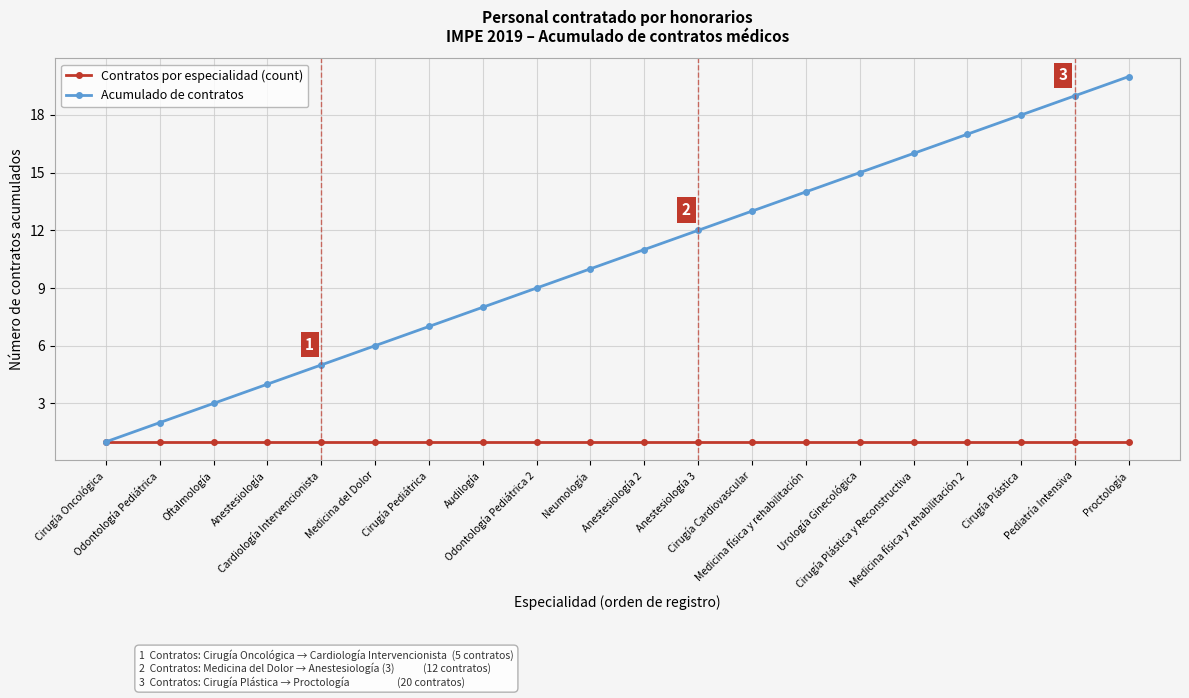

Is this an area chart (filled region under the line)?

No